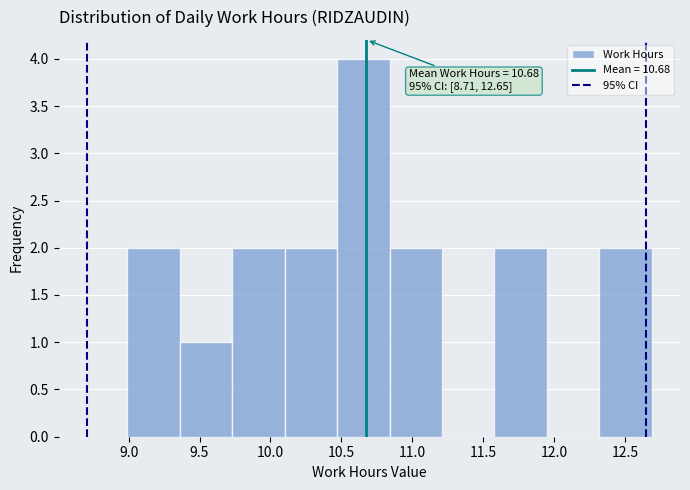

Over which range of the x-axis is the bar tallest?

10.47 to 10.84